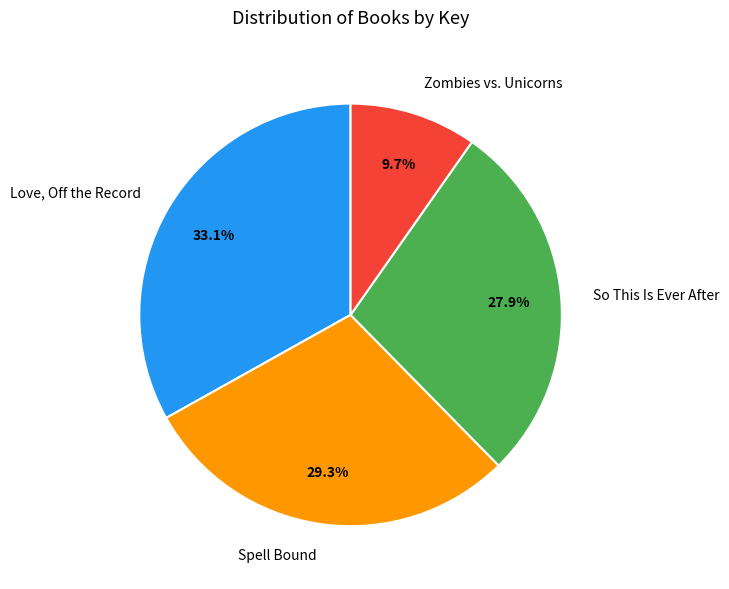

Is it true that Zombies vs. Unicorns is 21% of the pie?

False